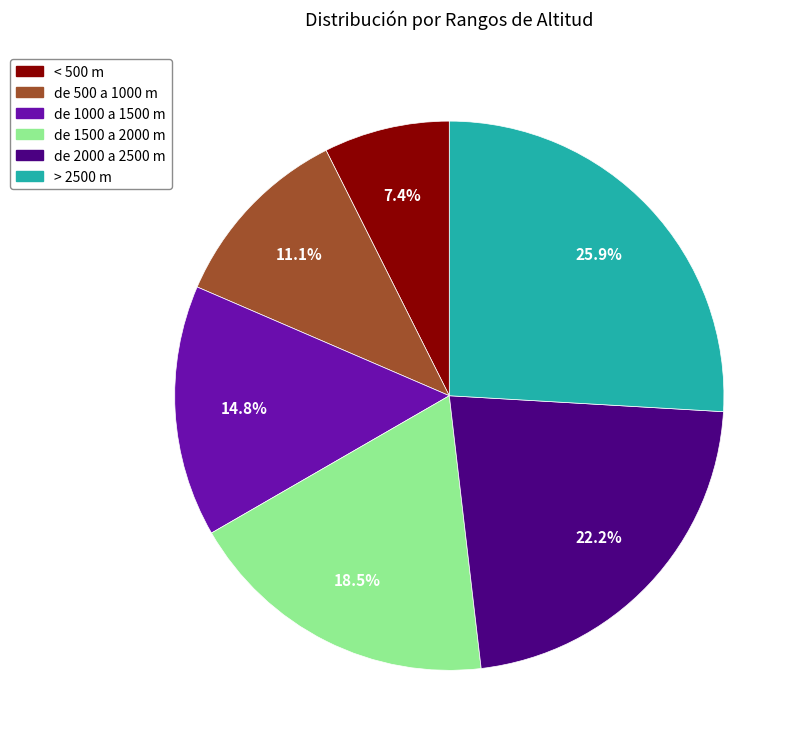

How many slices are in this pie chart?

6